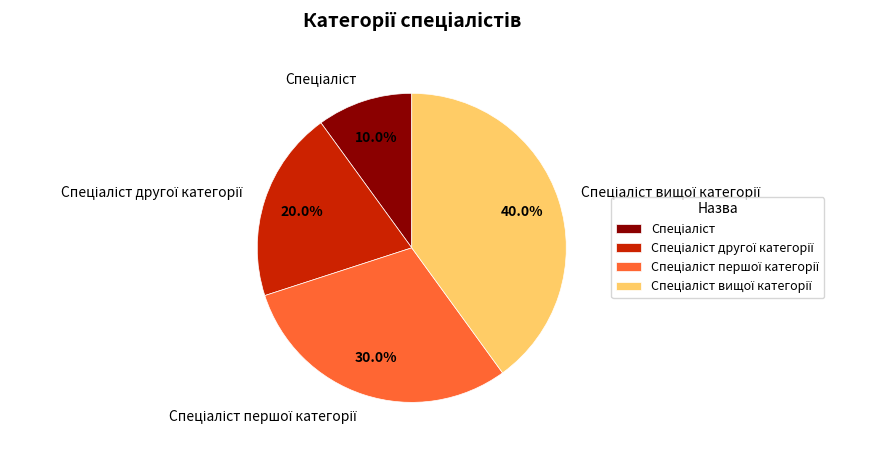

Is there any slice that represents more than half of the pie?

No